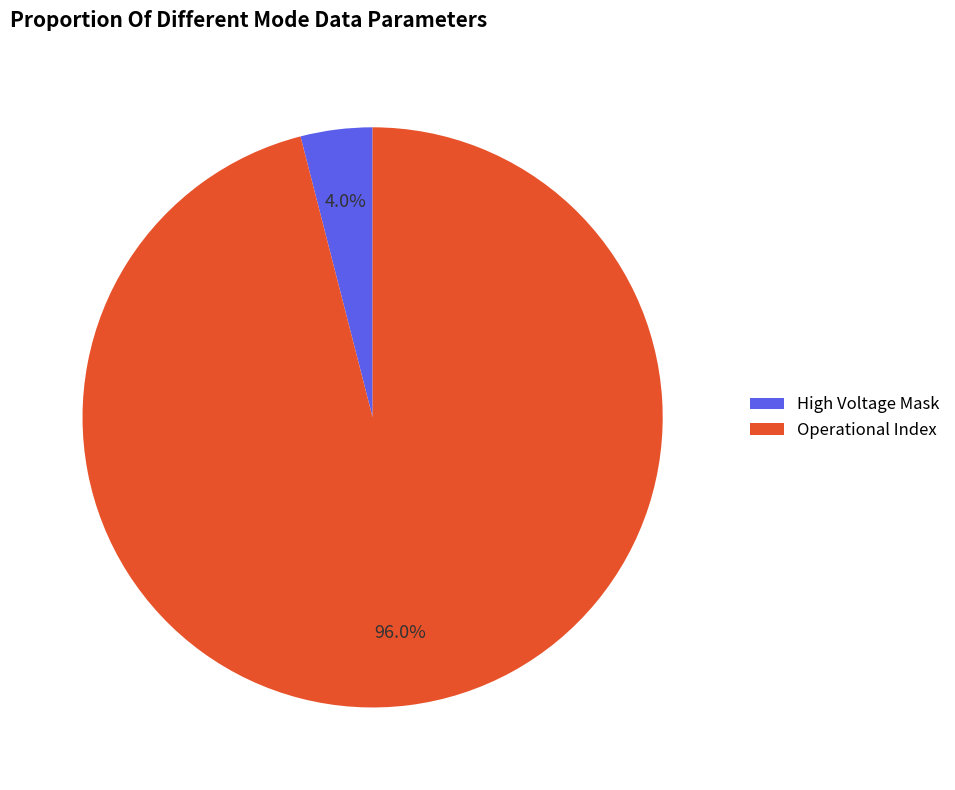

Which slice is the smallest?

High Voltage Mask